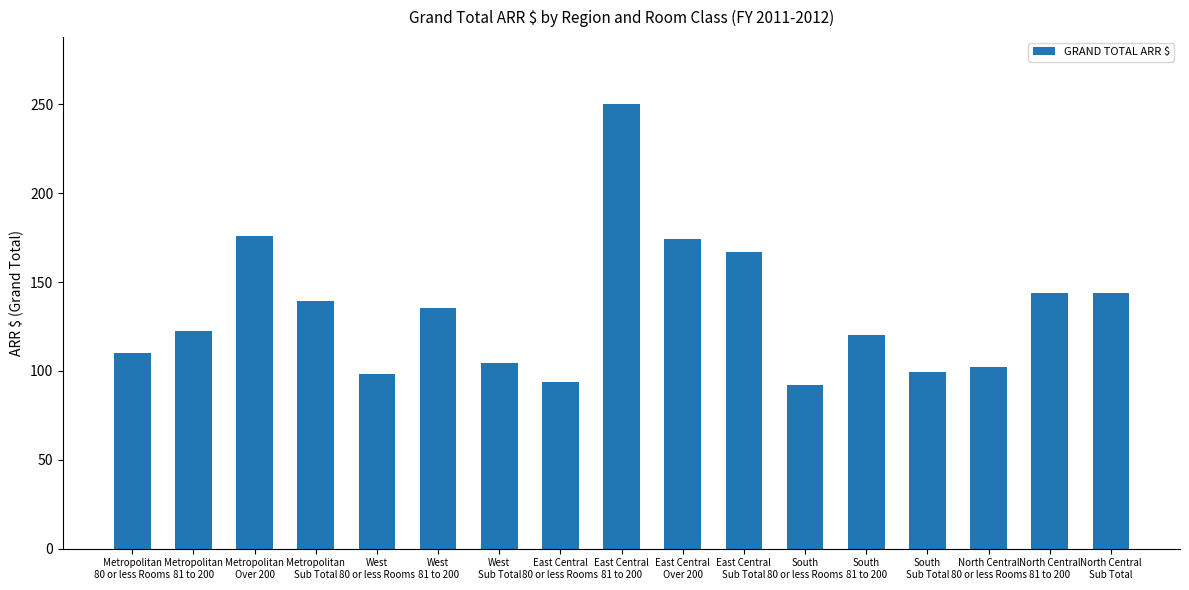

The chart shows a value of 167.0 at East Central
Sub Total. True or false?

True